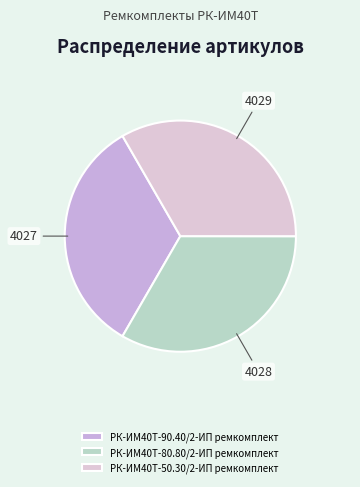

Combined, do РК-ИМ40T-80.80/2-ИП ремкомплект and РК-ИМ40T-90.40/2-ИП ремкомплект account for over 50%?

Yes